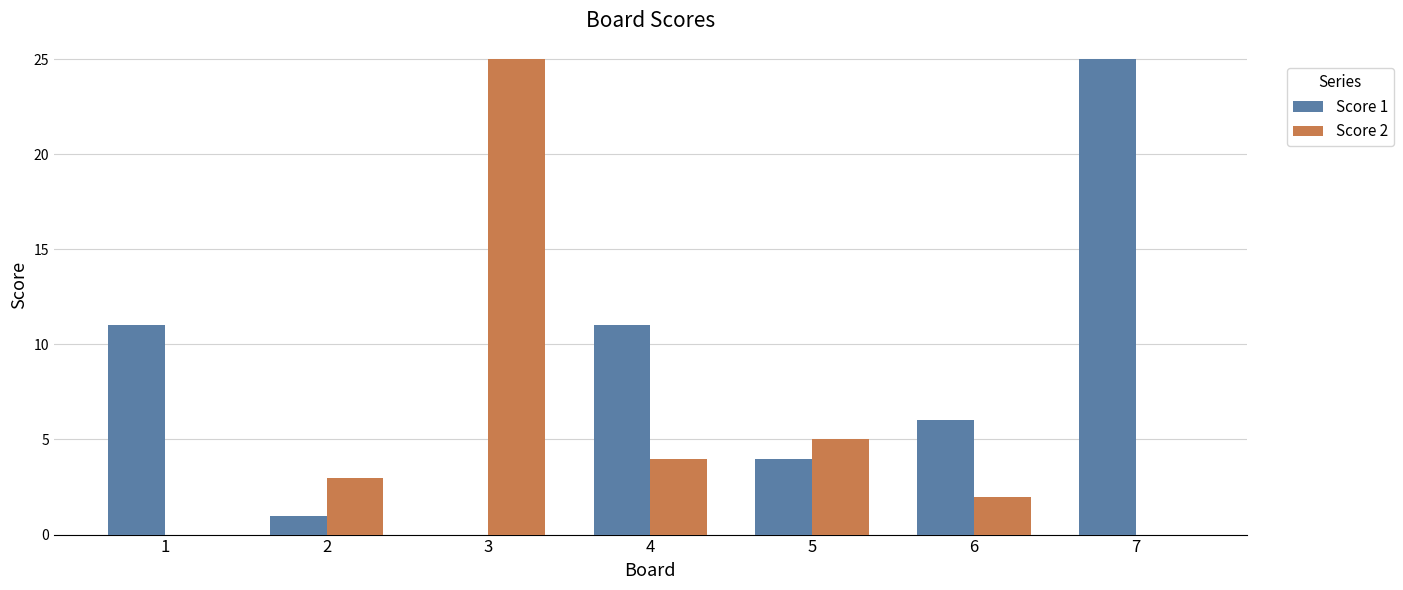

Count the number of data series in this chart.

2